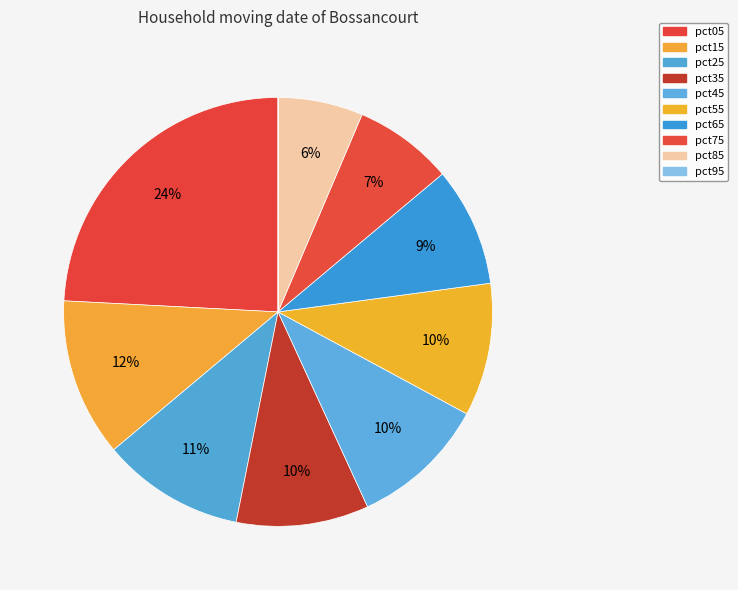

To the nearest percent, what is the difference between the largest and smallest slice percentages?

24%